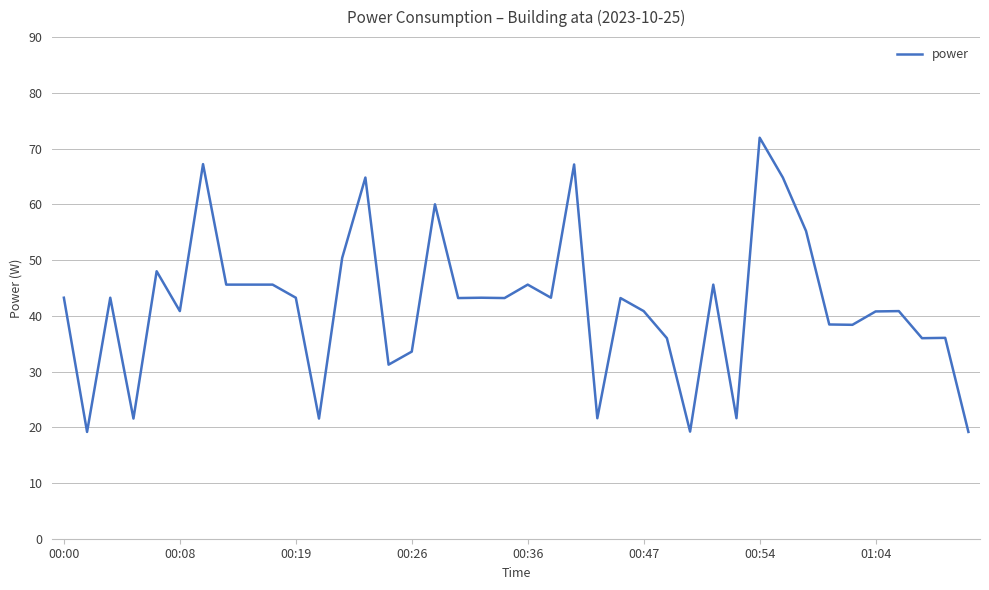

What is the minimum value shown in the chart?

19.2